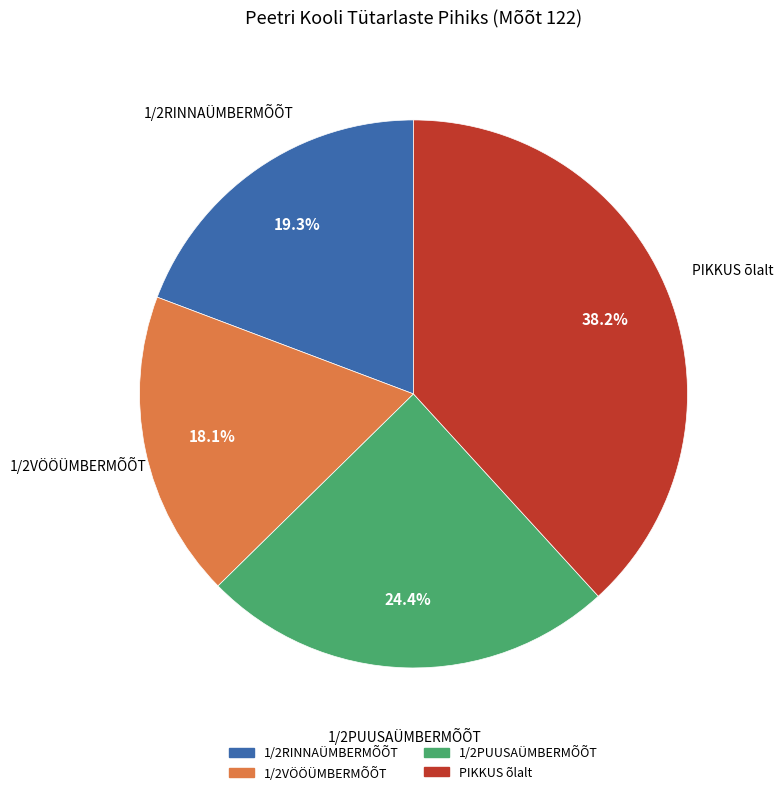

Count the number of slices in the pie.

4